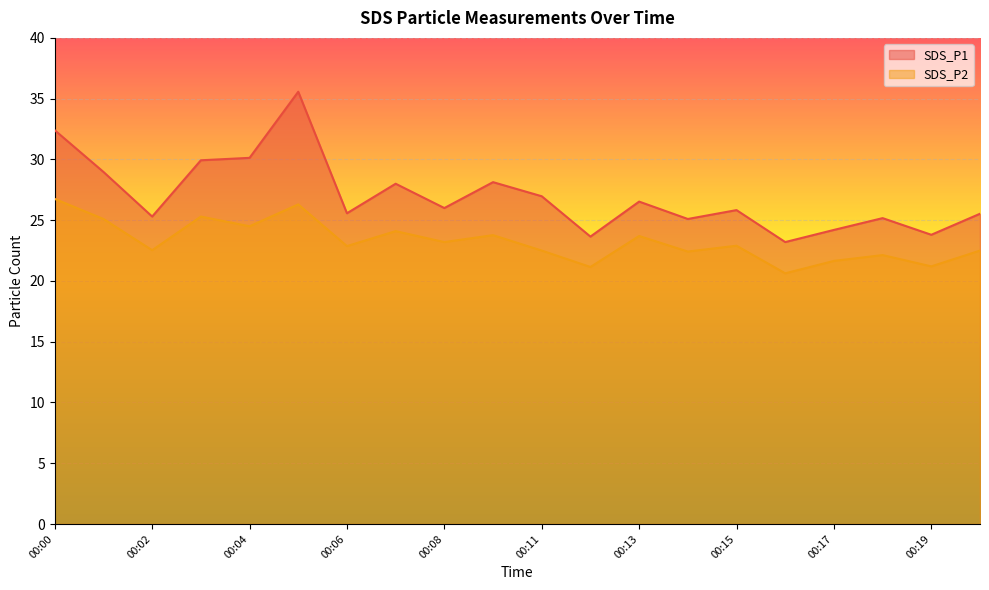

How many data points in SDS_P2 are above 22?

16